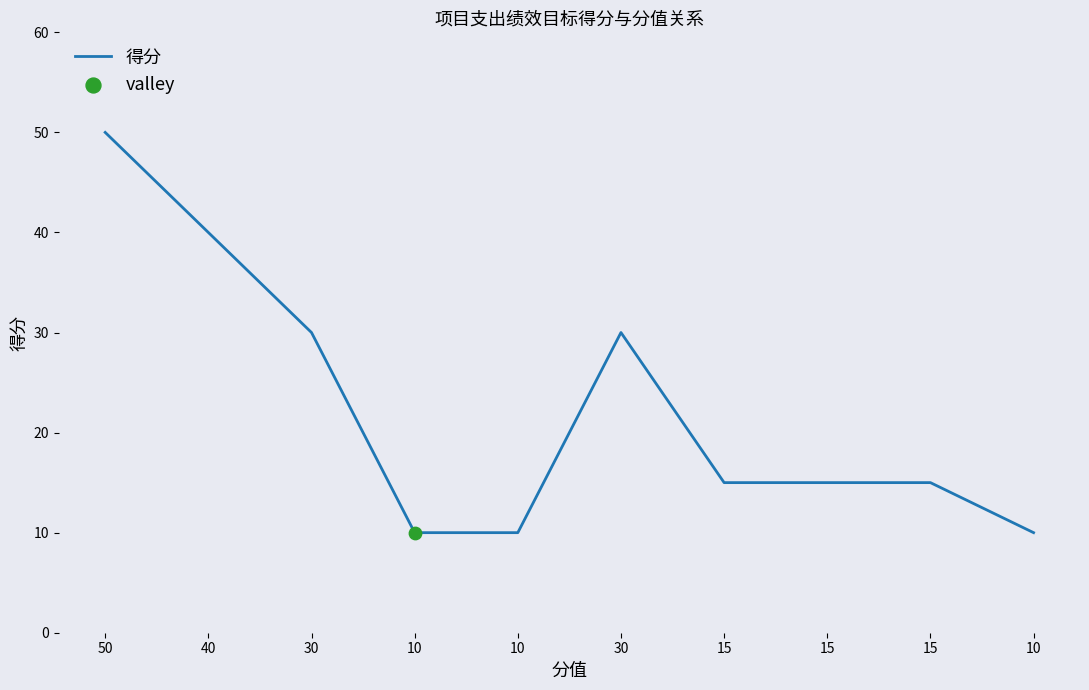

Which has a higher value, 10 or 50?

50